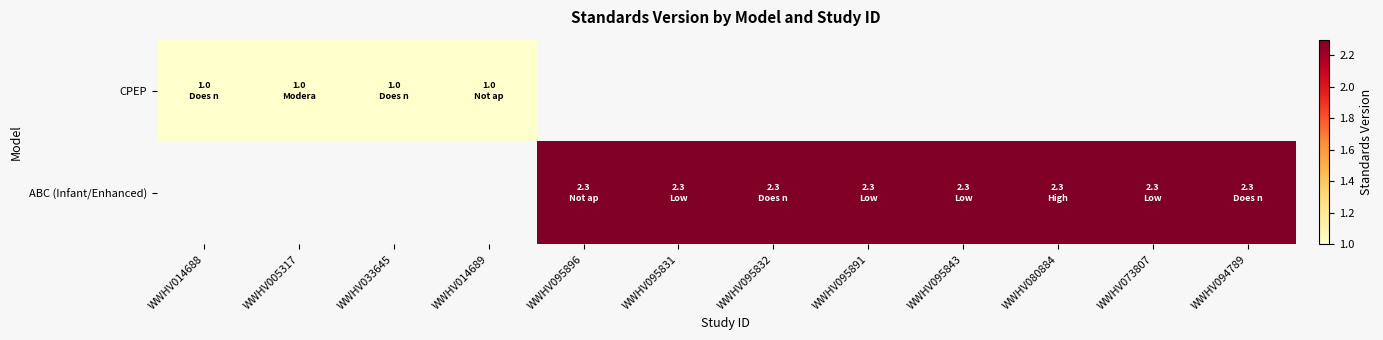

Rank the categories by ABC (Infant/Enhanced) value from highest to lowest.

WWHV014688, WWHV005317, WWHV033645, WWHV014689, WWHV095896, WWHV095831, WWHV095832, WWHV095891, WWHV095843, WWHV080884, WWHV073807, WWHV094789